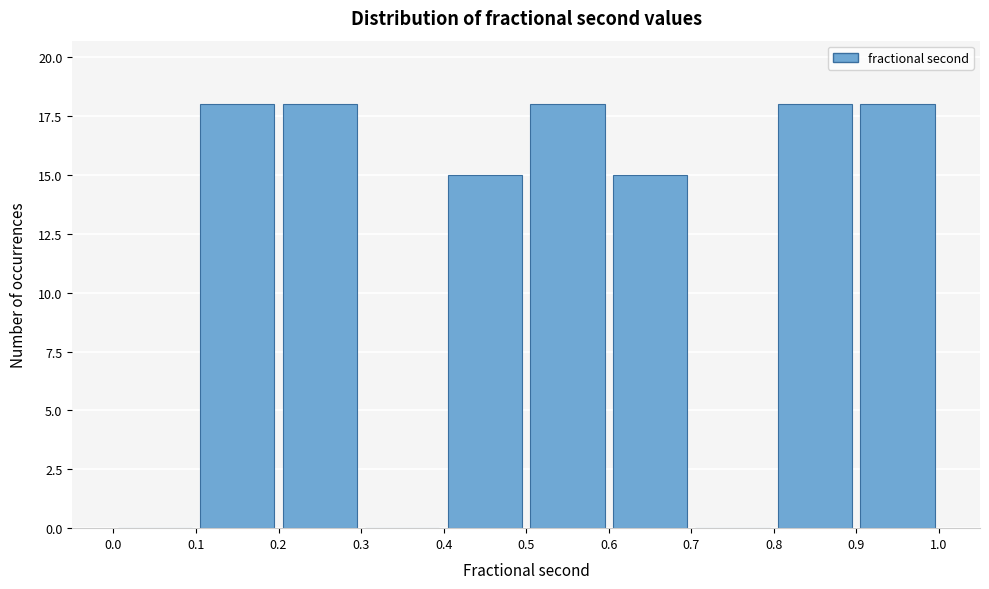

Reading left to right, transcribe this chart: for each bar, give the range it covers on the x-axis and its height. The values are not printed on the chart, so give them approximately, as read against the axis.

0.0 to 0.1: 0
0.1 to 0.2: 18
0.2 to 0.3: 18
0.3 to 0.4: 0
0.4 to 0.5: 15
0.5 to 0.6: 18
0.6 to 0.7: 15
0.7 to 0.8: 0
0.8 to 0.9: 18
0.9 to 1.0: 18